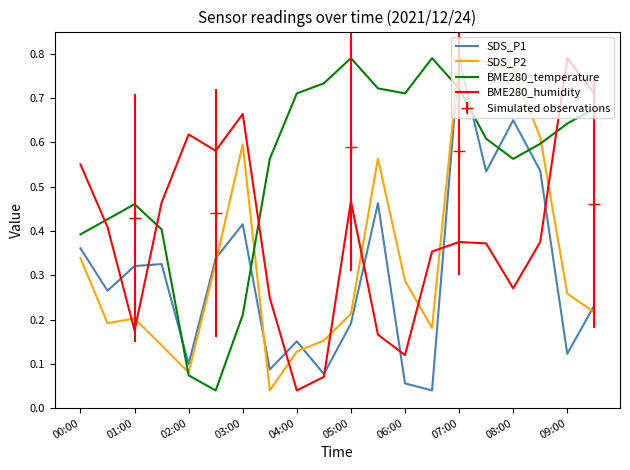

Which series has the largest total across all categories?

BME280_temperature